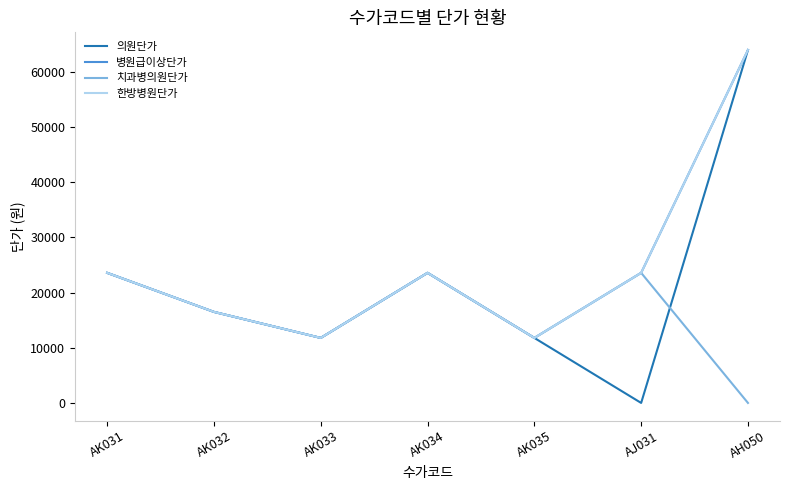

What is the value of the 한방병원단가 point at the 4th from the left?

23590